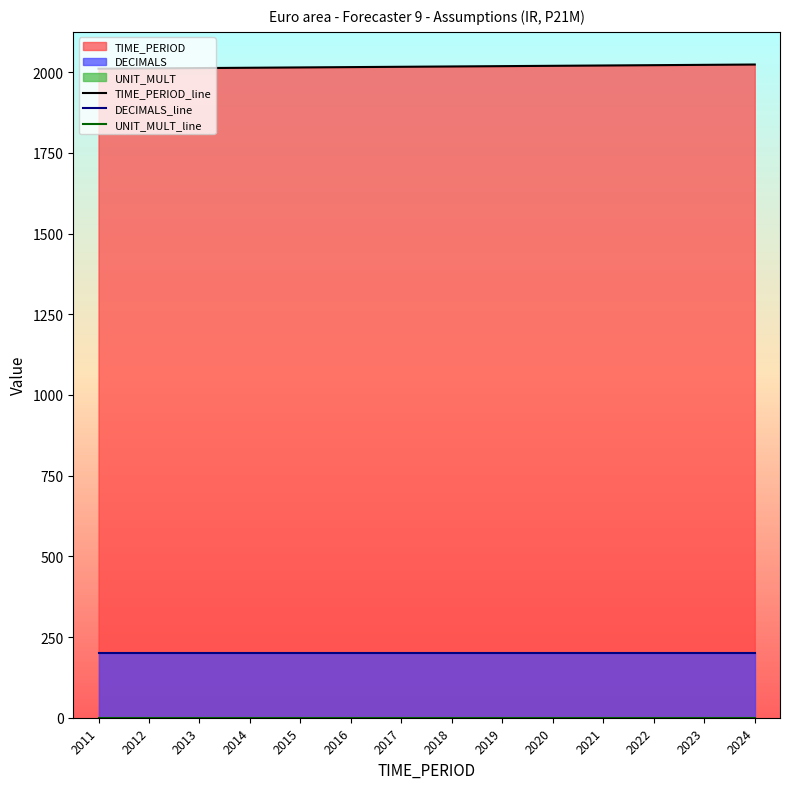

Which has a higher value, 2022 or 2016?

2022